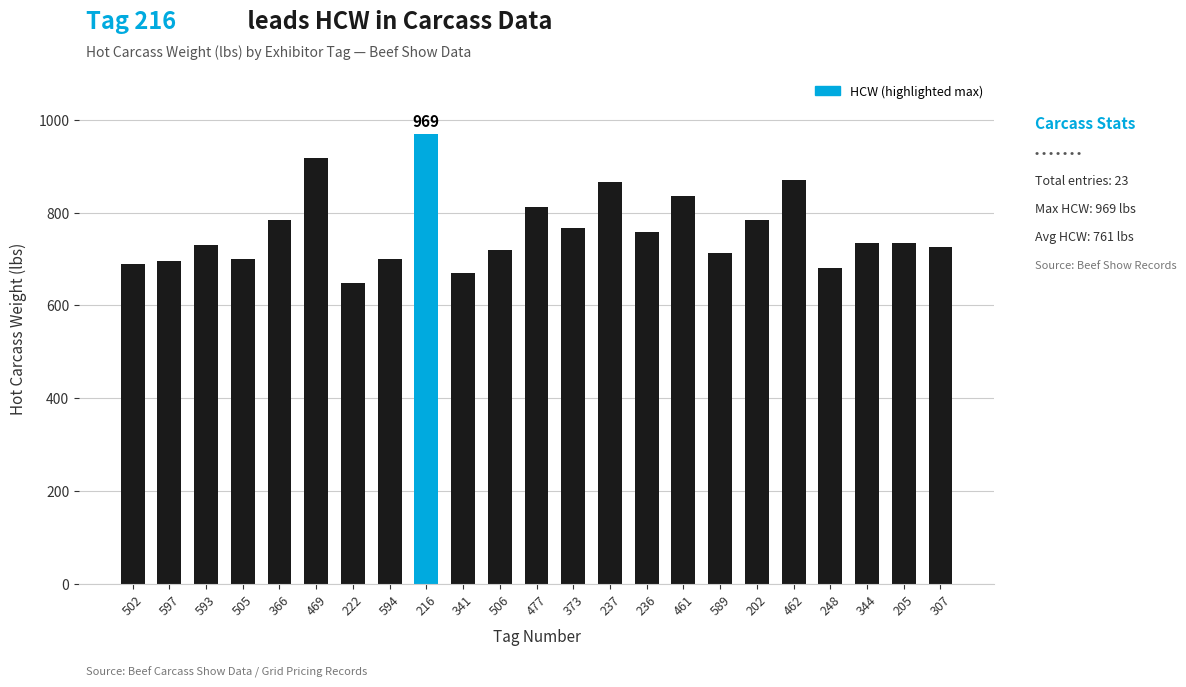

What is the sum of the values at 236 and 594?

1457